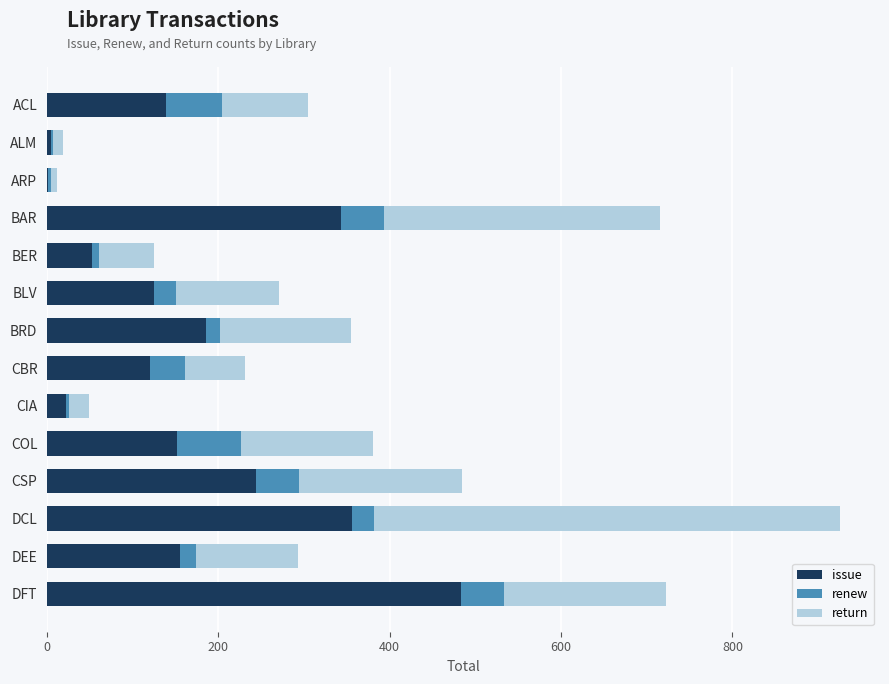

What are all the series names shown in the legend?

issue, renew, return